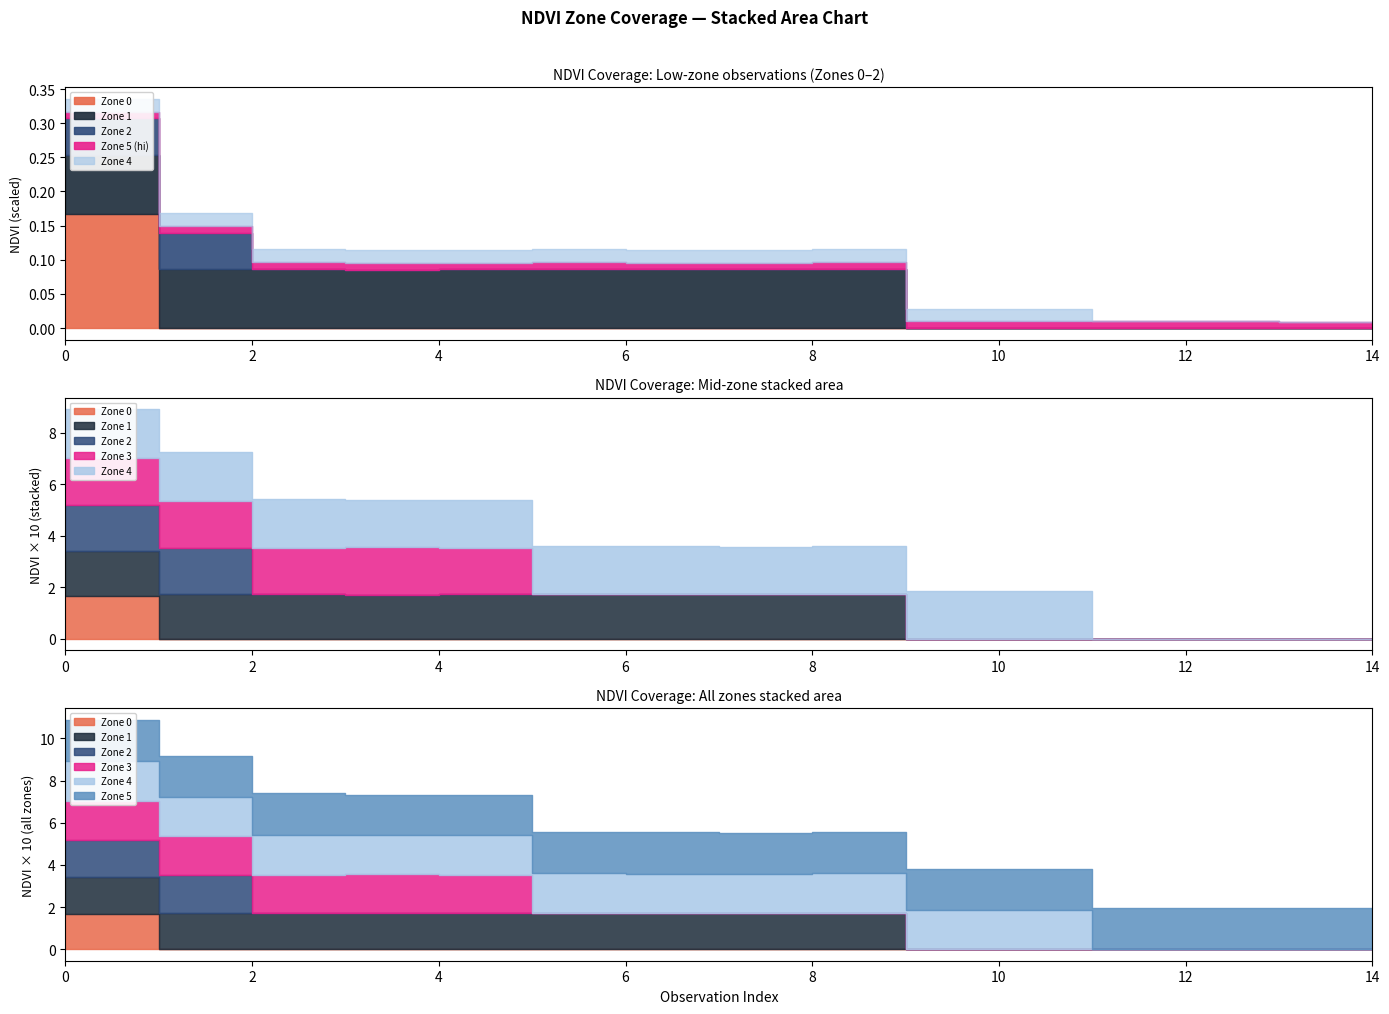

Count the number of categories in the chart.

15